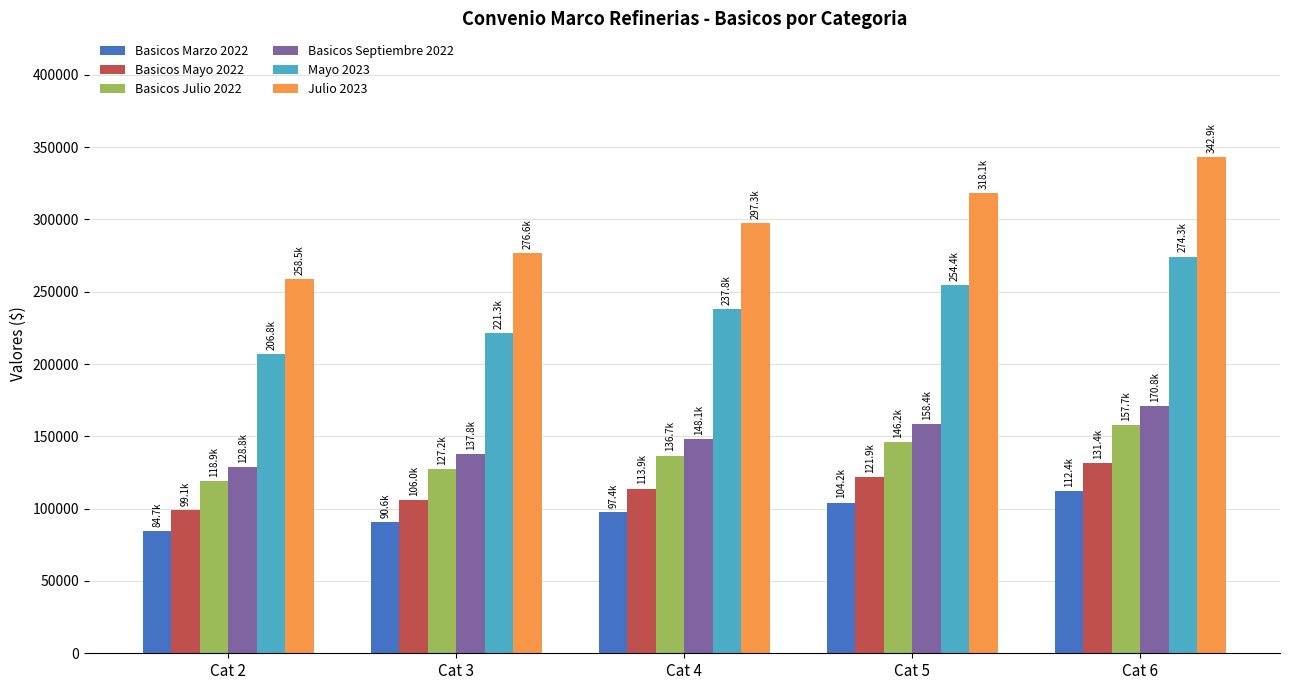

What is the minimum value shown in the chart?

84731.0